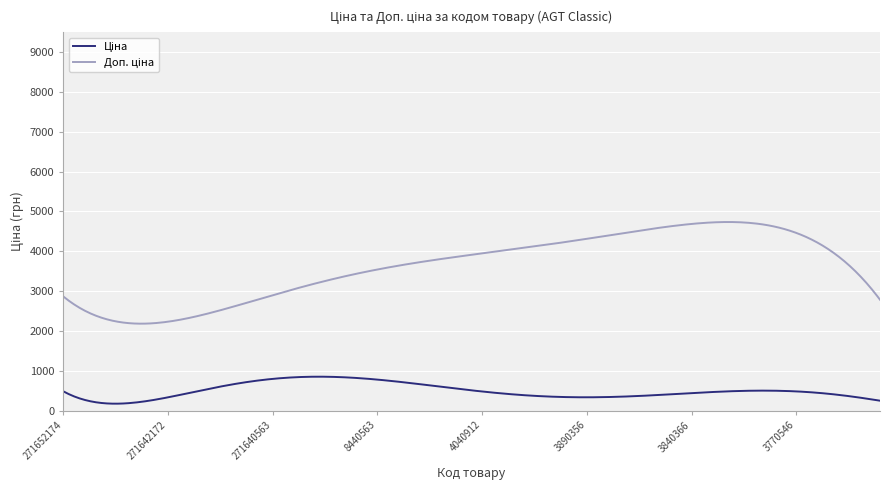

True or false: Доп. ціна and Ціна intersect in this chart.

False